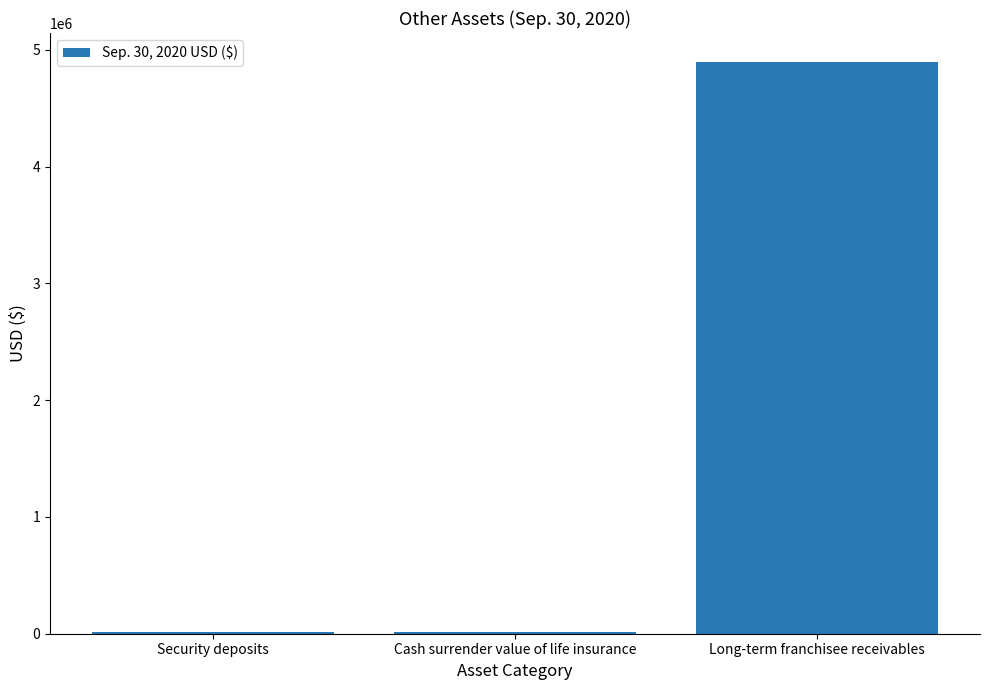

True or false: the data shows 19000 at Cash surrender value of life insurance.

True